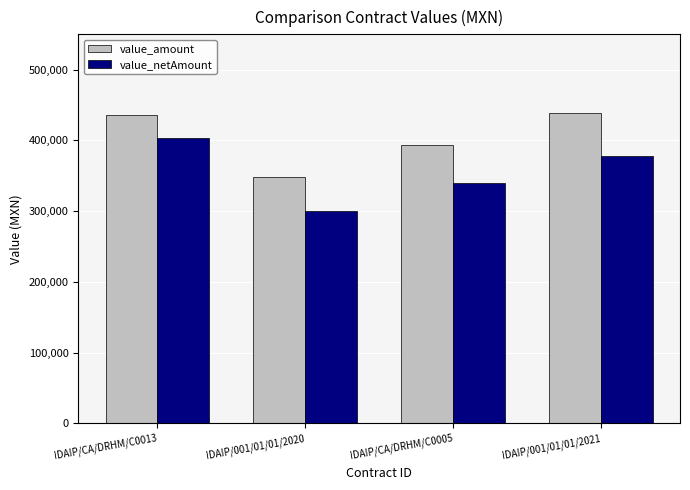

At IDAIP/CA/DRHM/C0005, list the series in order from largest to smallest.

value_amount, value_netAmount